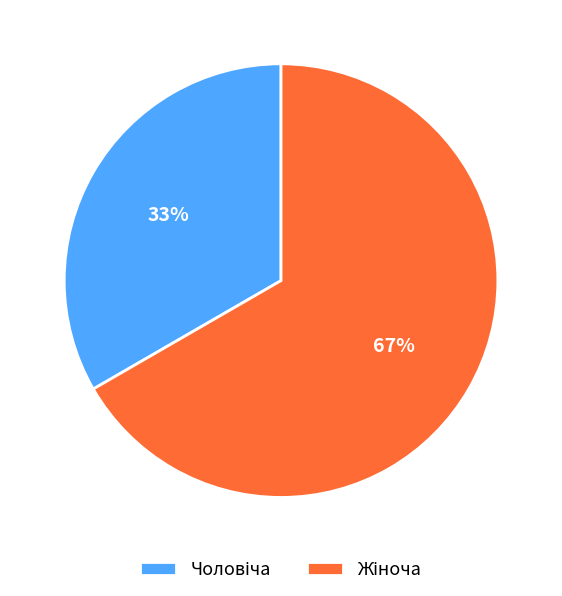

Does any single category account for the majority?

Yes